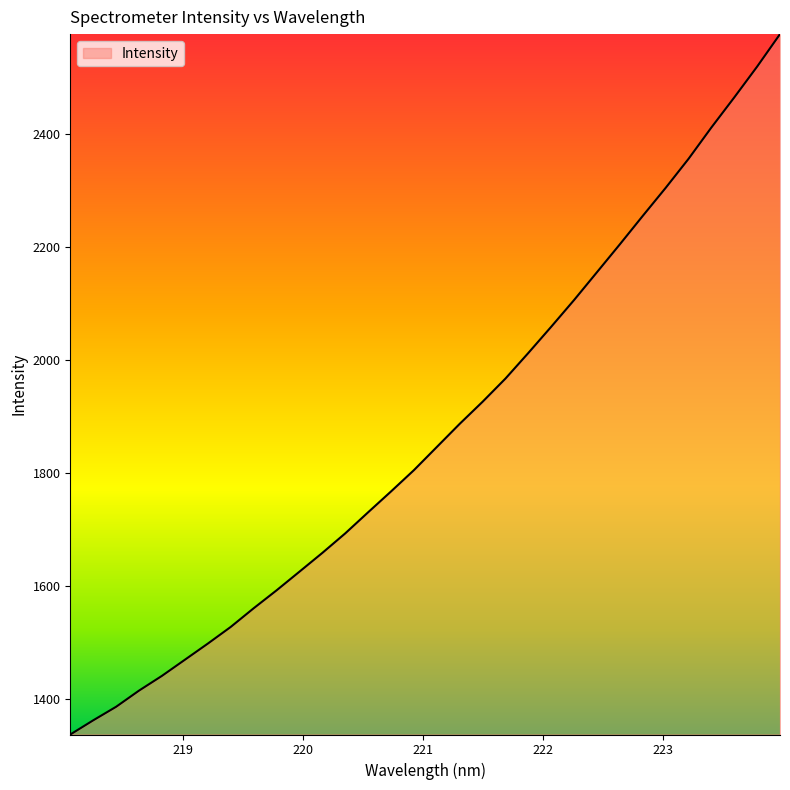

What is the smallest value displayed?

1337.1